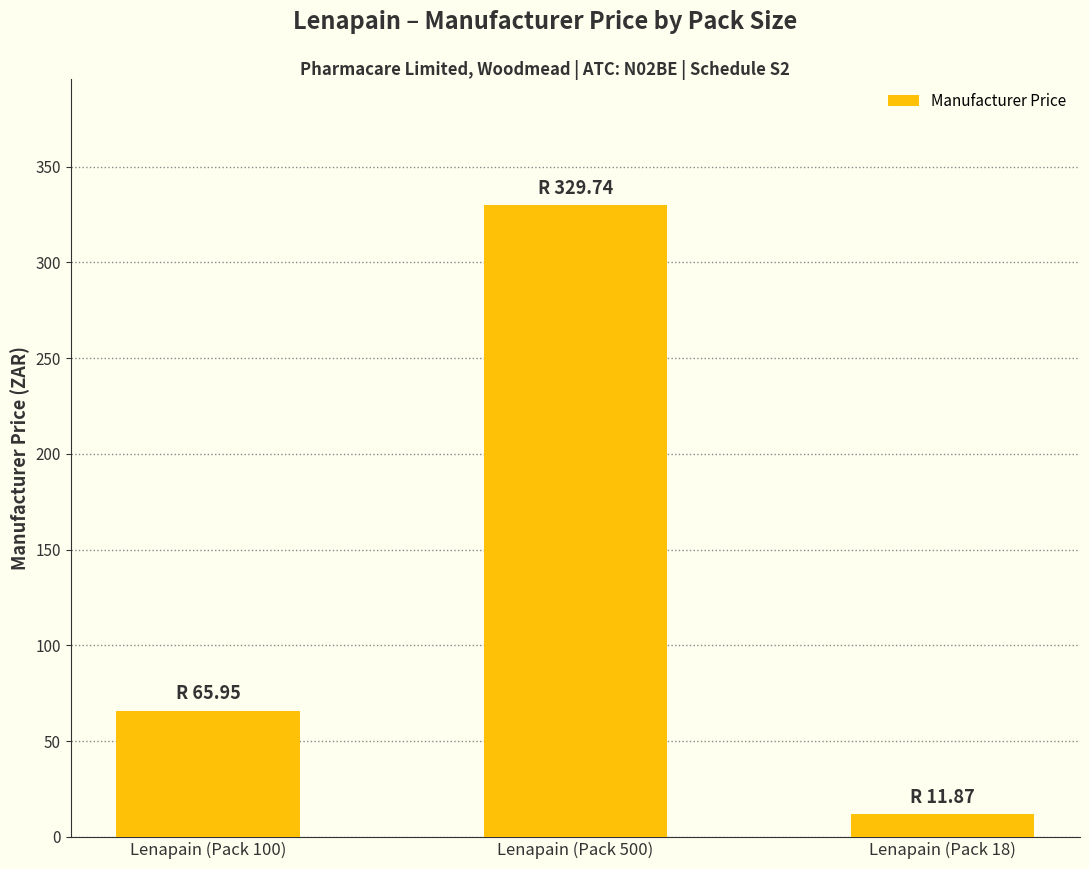

Reading left to right, extract all data points from this chart.

66.0	329.7	11.9